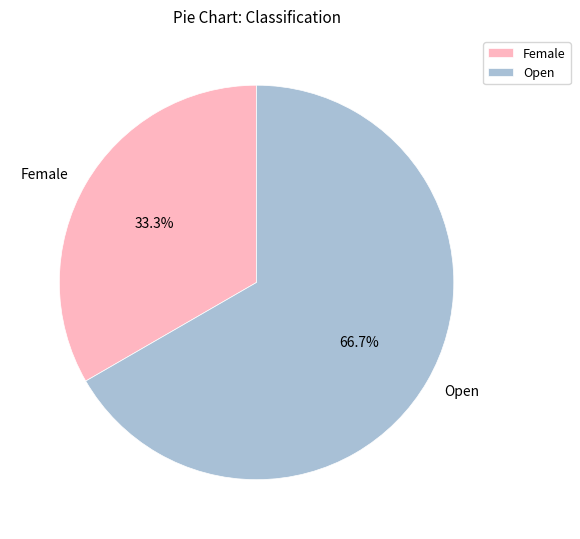

Is it true that Female is 25% of the pie?

False